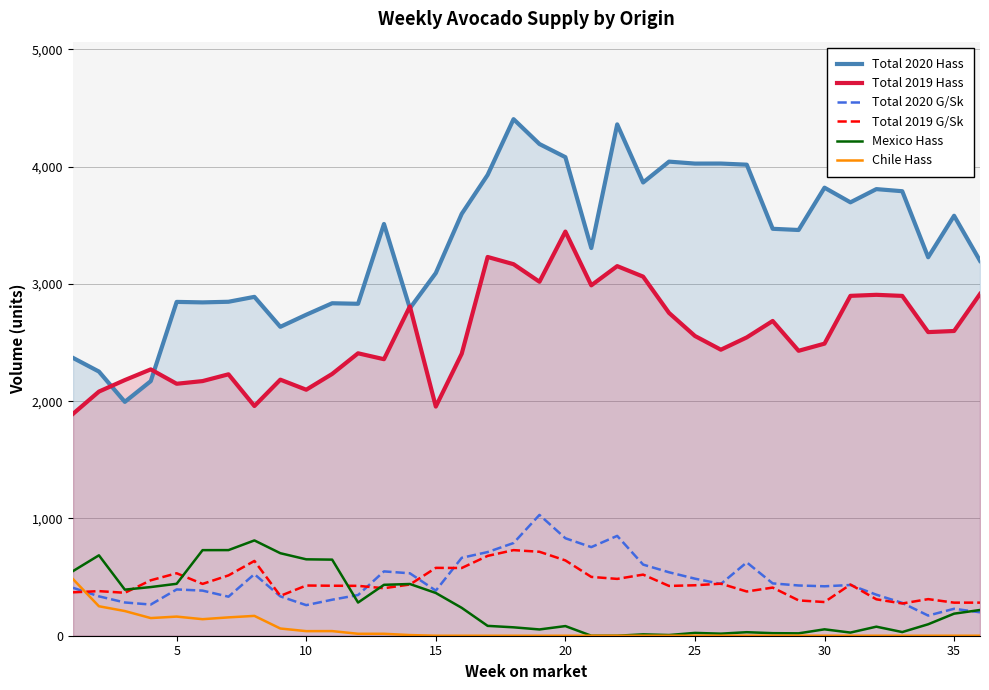

Which series has the largest range (max minus min)?

Total 2020 Hass